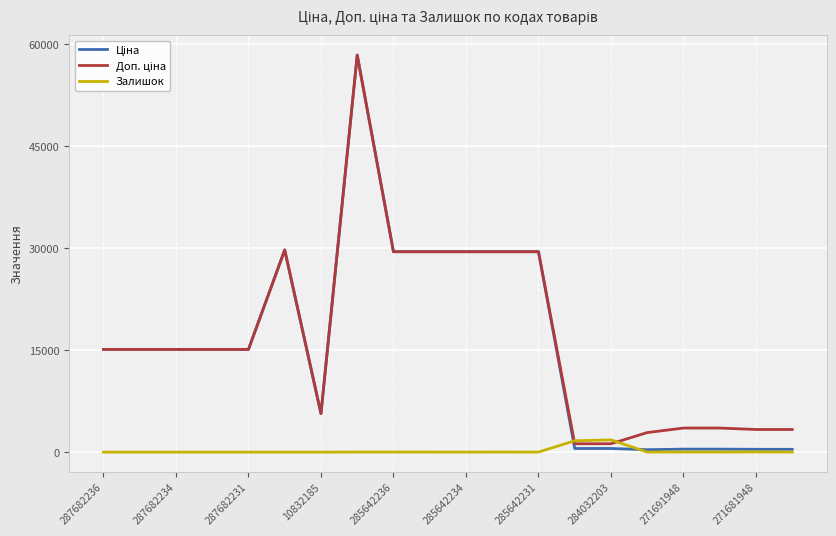

What is the highest value of the Залишок series?

1802.0